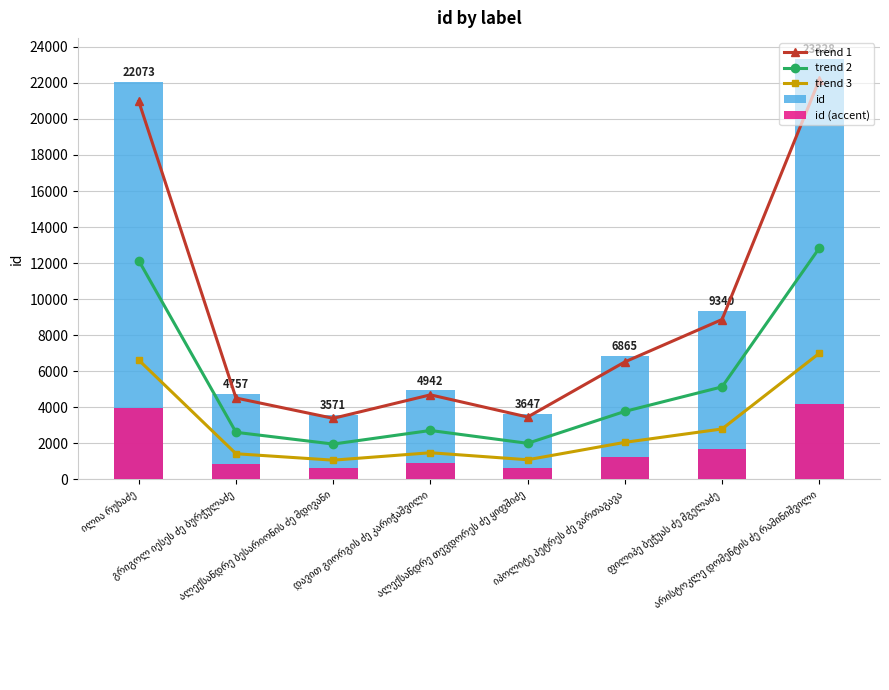

Reading right to left, extract all data points from this chart.

trend 1: არისტოკლე დომენტის ძე რამინიშვილი=22161.6	ფილიპე ბეჭუას ძე მგელაძე=8873.0	იპოლიტე პეტრეს ძე ვართაგავა=6521.8	ალექსანდრე თევდორეს ძე ყიფშიძე=3464.6	დავით გიორგის ძე კარიჭაშვილი=4694.9	ალექსანდრე ბესარიონის ძე მდივანი=3392.4	გრიგოლ იესეს ძე ბურჭულაძე=4519.1	ილია რუხაძე=20969.3
trend 2: არისტოკლე დომენტის ძე რამინიშვილი=12830.4	ფილიპე ბეჭუას ძე მგელაძე=5137.0	იპოლიტე პეტრეს ძე ვართაგავა=3775.8	ალექსანდრე თევდორეს ძე ყიფშიძე=2005.9	დავით გიორგის ძე კარიჭაშვილი=2718.1	ალექსანდრე ბესარიონის ძე მდივანი=1964.1	გრიგოლ იესეს ძე ბურჭულაძე=2616.4	ილია რუხაძე=12140.2
trend 3: არისტოკლე დომენტის ძე რამინიშვილი=6998.4	ფილიპე ბეჭუას ძე მგელაძე=2802.0	იპოლიტე პეტრეს ძე ვართაგავა=2059.5	ალექსანდრე თევდორეს ძე ყიფშიძე=1094.1	დავით გიორგის ძე კარიჭაშვილი=1482.6	ალექსანდრე ბესარიონის ძე მდივანი=1071.3	გრიგოლ იესეს ძე ბურჭულაძე=1427.1	ილია რუხაძე=6621.9
id: არისტოკლე დომენტის ძე რამინიშვილი=23328.0	ფილიპე ბეჭუას ძე მგელაძე=9340.0	იპოლიტე პეტრეს ძე ვართაგავა=6865.0	ალექსანდრე თევდორეს ძე ყიფშიძე=3647.0	დავით გიორგის ძე კარიჭაშვილი=4942.0	ალექსანდრე ბესარიონის ძე მდივანი=3571.0	გრიგოლ იესეს ძე ბურჭულაძე=4757.0	ილია რუხაძე=22073.0
id (accent): არისტოკლე დომენტის ძე რამინიშვილი=4199.0	ფილიპე ბეჭუას ძე მგელაძე=1681.2	იპოლიტე პეტრეს ძე ვართაგავა=1235.7	ალექსანდრე თევდორეს ძე ყიფშიძე=656.5	დავით გიორგის ძე კარიჭაშვილი=889.6	ალექსანდრე ბესარიონის ძე მდივანი=642.8	გრიგოლ იესეს ძე ბურჭულაძე=856.3	ილია რუხაძე=3973.1